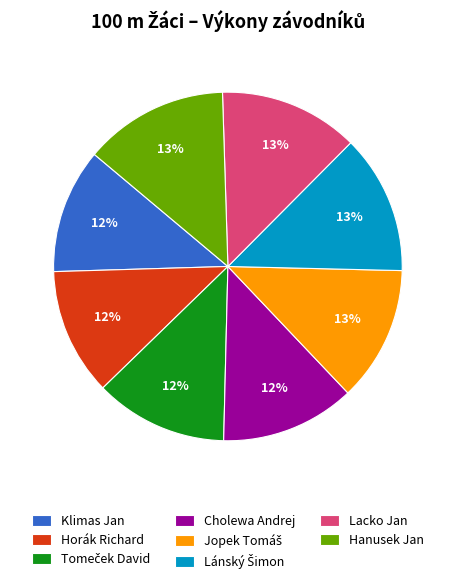

Is there a majority slice in this chart?

No